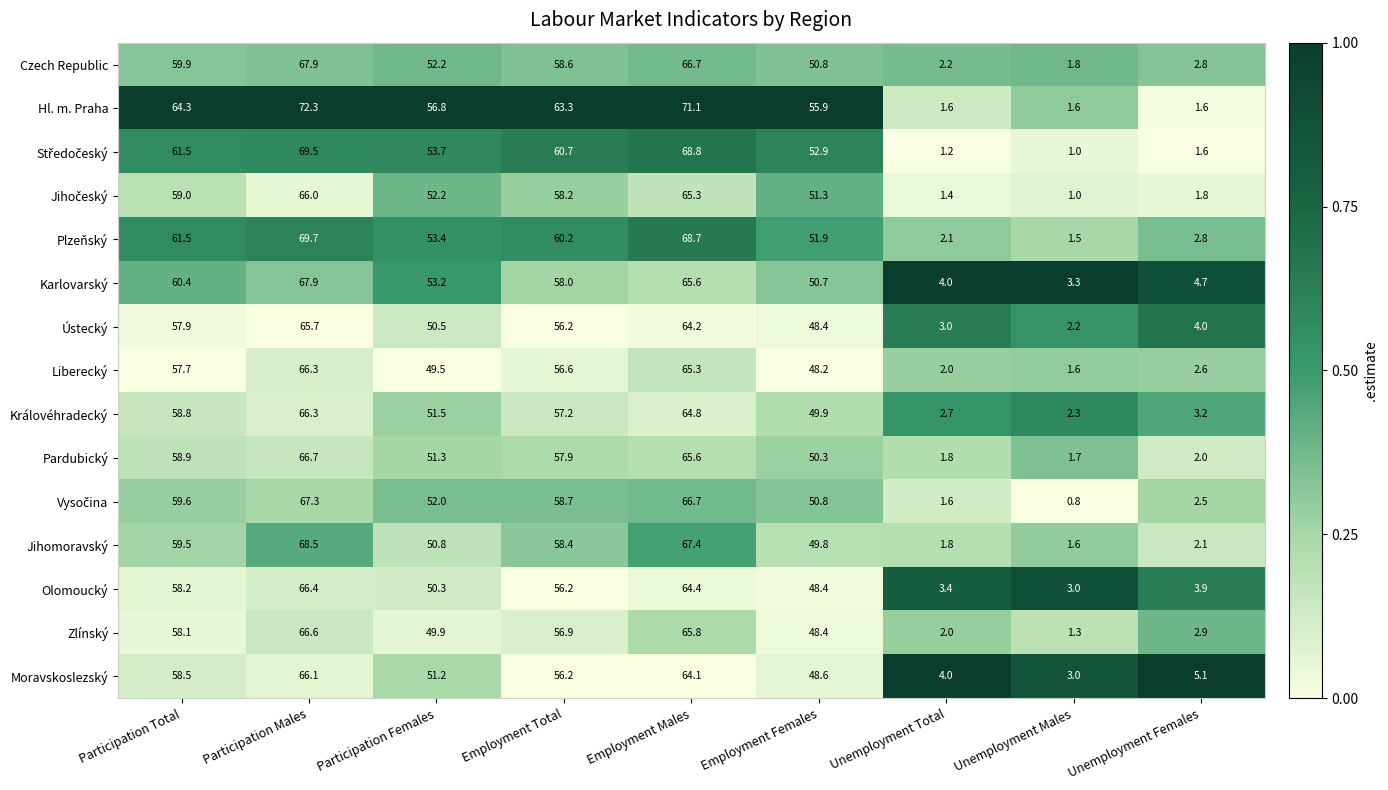

What is the total value across all series at Participation Total?

893.8